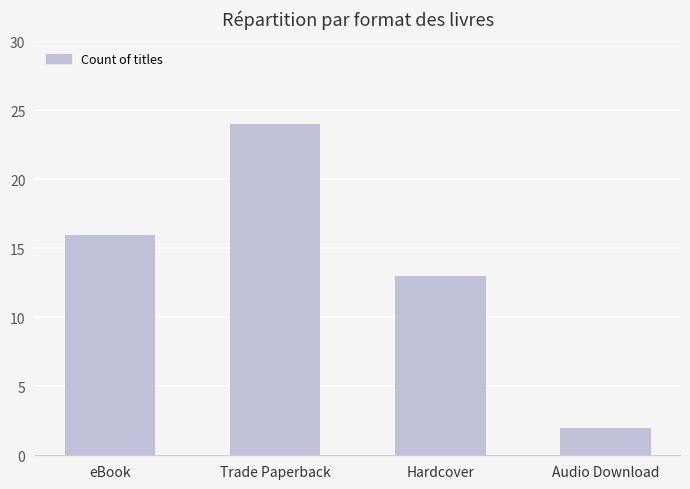

Which has a higher value, Audio Download or Hardcover?

Hardcover